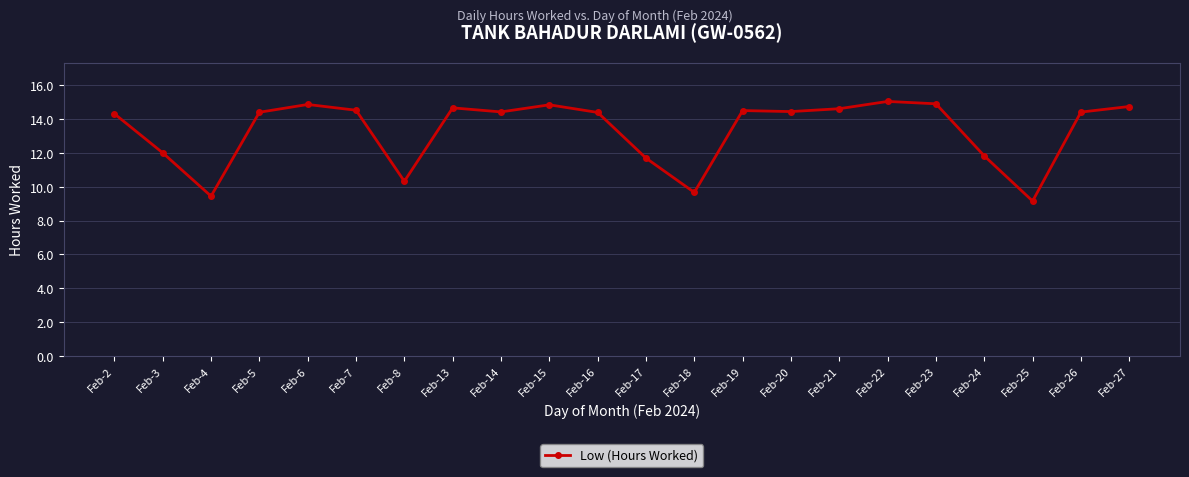

What is the average value?

13.3